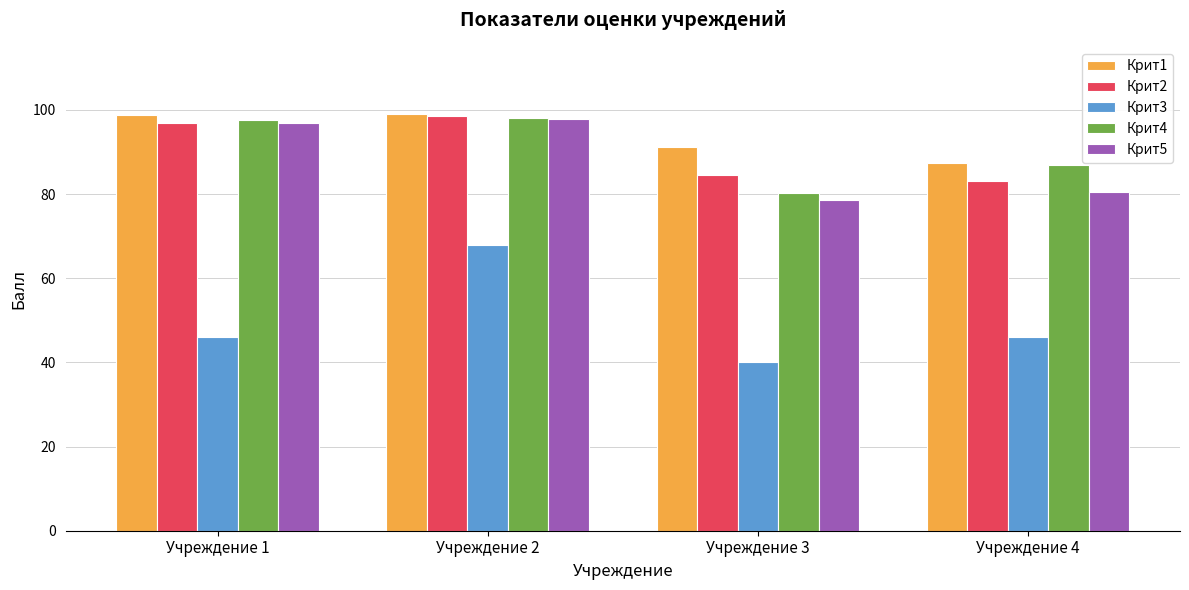

Is it true that Крит5 equals 142.6 at Учреждение 4?

False